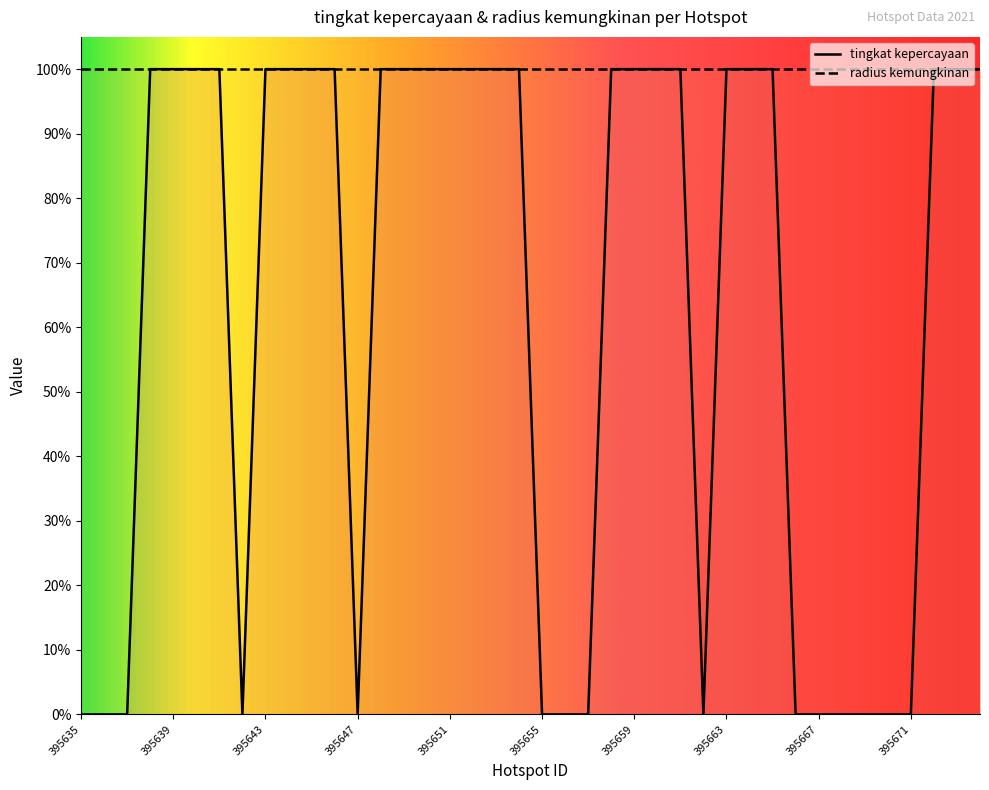

The value at 395652 is 52.7. True or false?

False